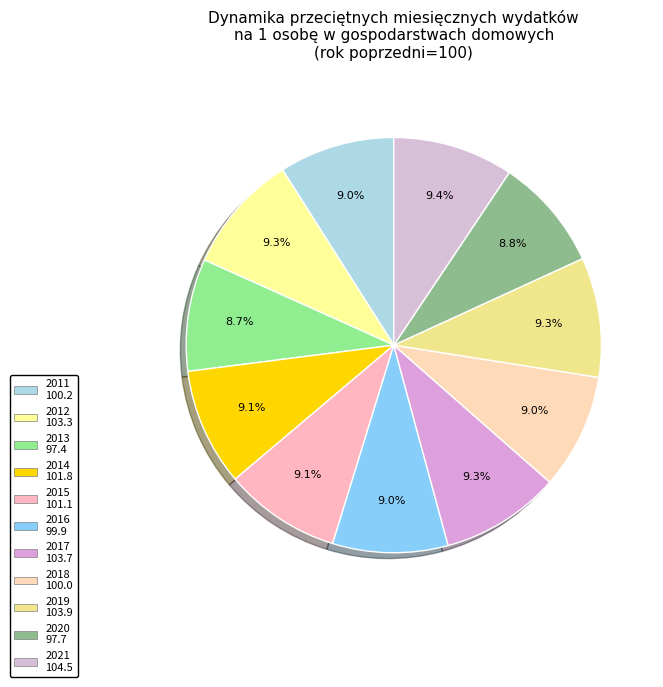

Is it true that 2011 is 9% of the pie?

True